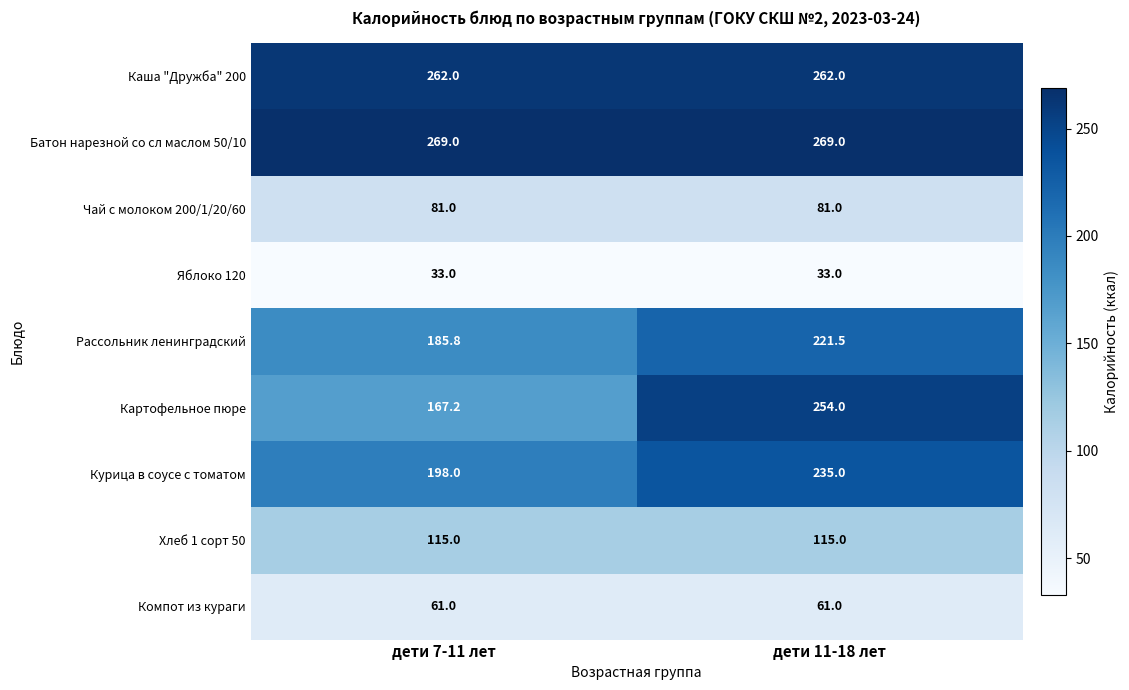

True or false: Каша "Дружба" 200 has a value of 262.0 at дети 11-18 лет.

True